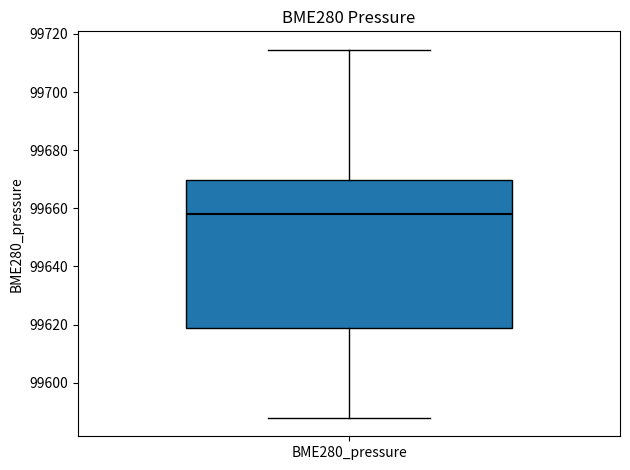

Read this box plot against the y-axis: the position of the median line, the range covered by the box, and the ends of both whiskers. The values are not printed on the chart, so give them approximately, as read against the axis.

median 99658, box 99618 to 99670, whiskers 99588 to 99714